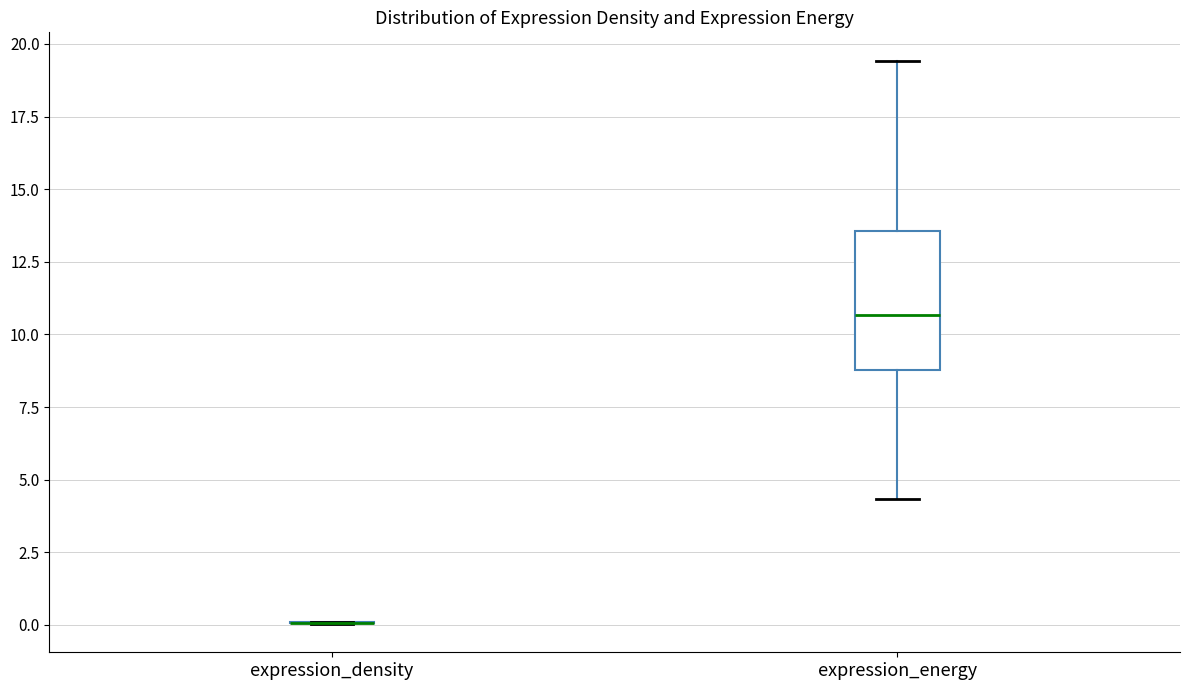

Reading left to right, transcribe this box plot: for each box, give where its median line is, the range the box spans, and where its two whiskers end, as read against the y-axis. The values are not printed on the chart, so give them approximately, as read against the axis.

expression_density: box collapsed to a line at 0.0, whiskers 0.0 to 0.0
expression_energy: median 10.5, box 9.0 to 13.5, whiskers 4.5 to 19.5